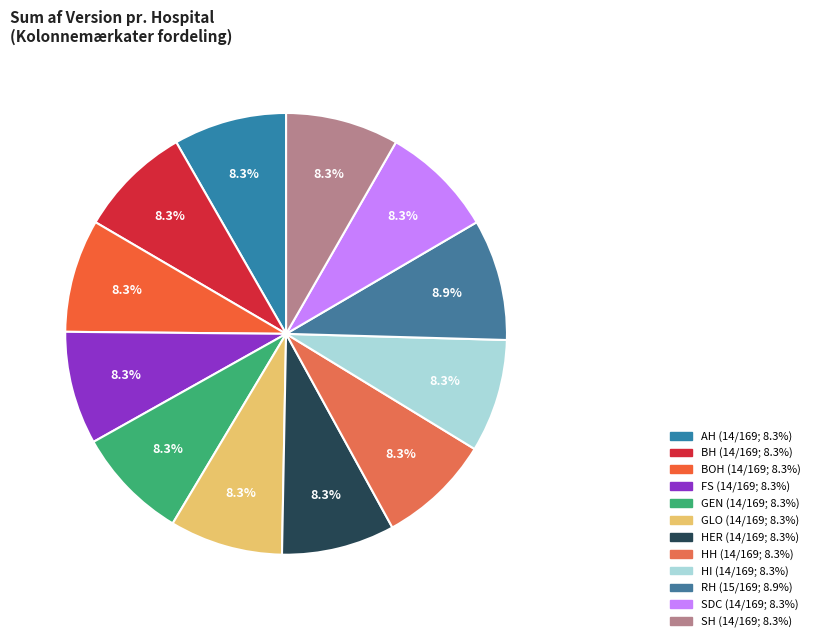

To the nearest percent, what portion does AH represent?

8%